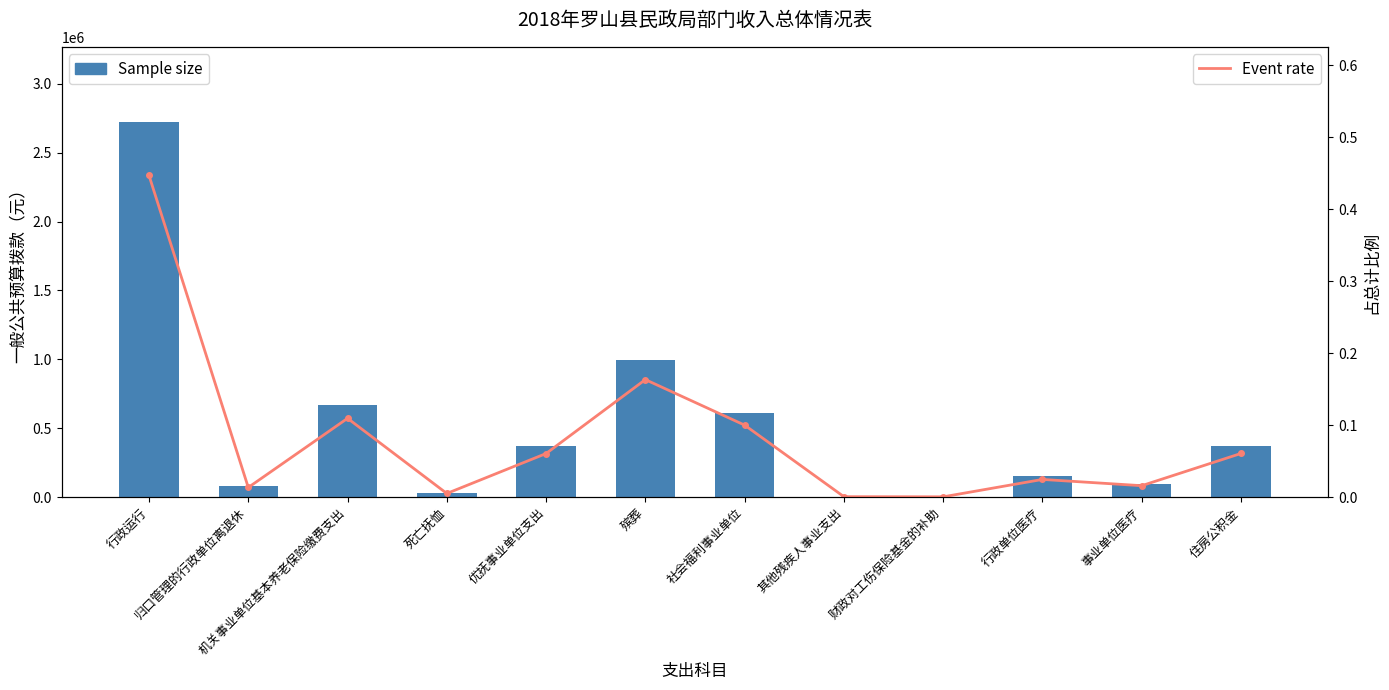

What are all the series names shown in the legend?

Sample size, Event rate